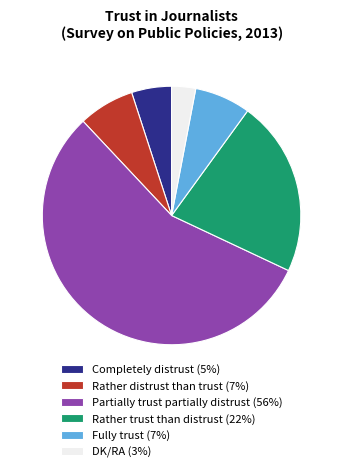

True or false: Fully trust accounts for 7% of the total.

True